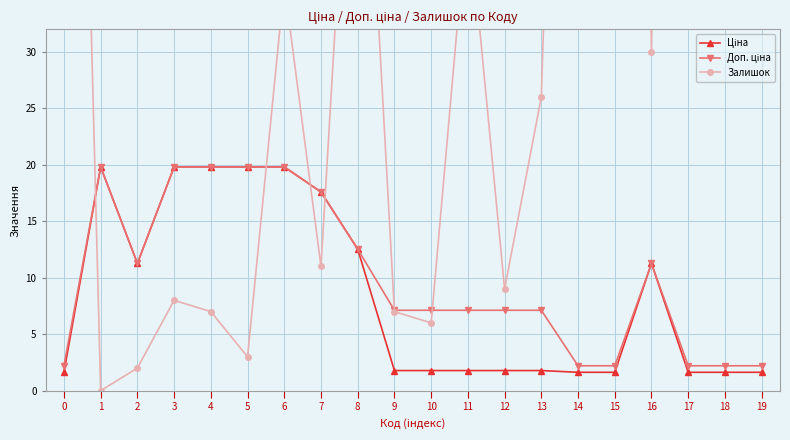

What is the value of the Залишок point at the 18th from the left?

229.0